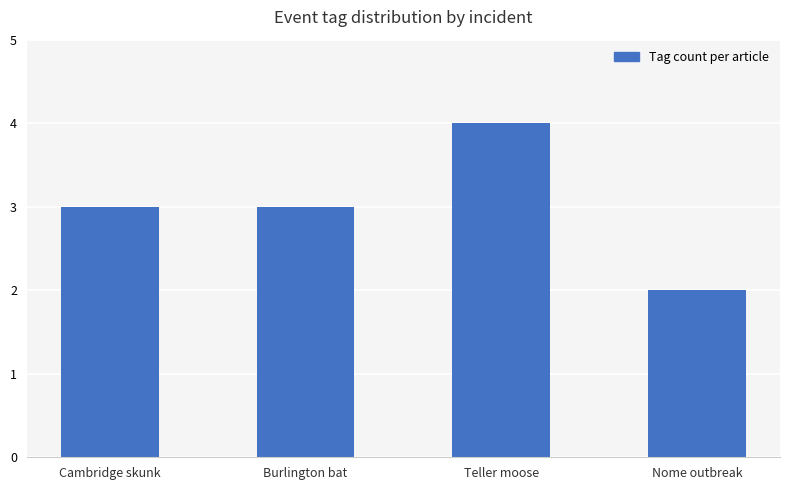

Reading left to right, extract all data points from this chart.

3	3	4	2